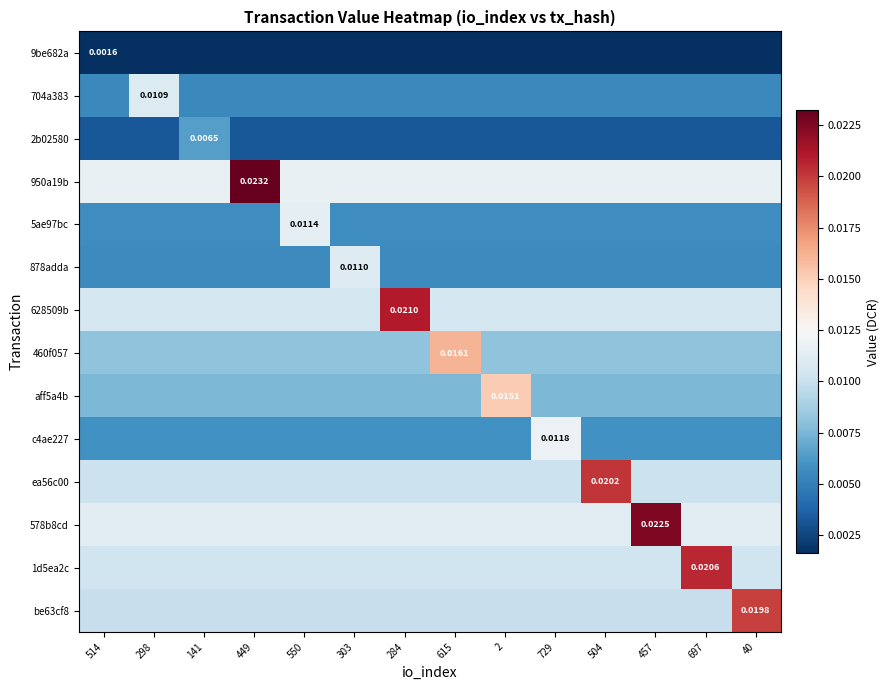

List the labels in order of 9be682a value, smallest first.

298, 141, 449, 550, 303, 284, 615, 2, 729, 504, 457, 697, 40, 514